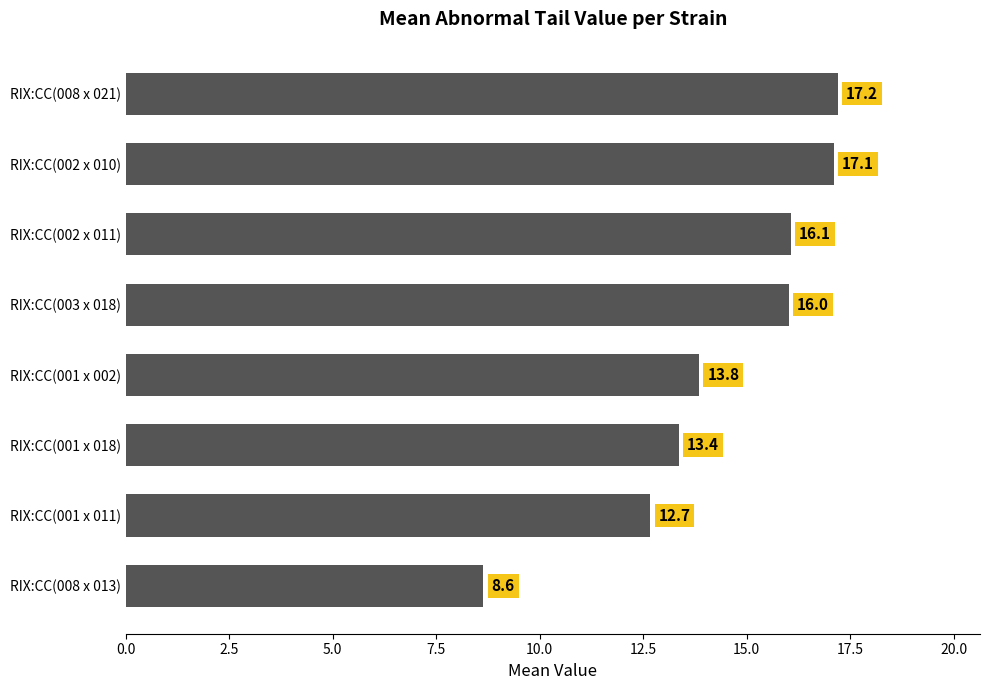

What is the difference between the maximum and minimum values?

8.6